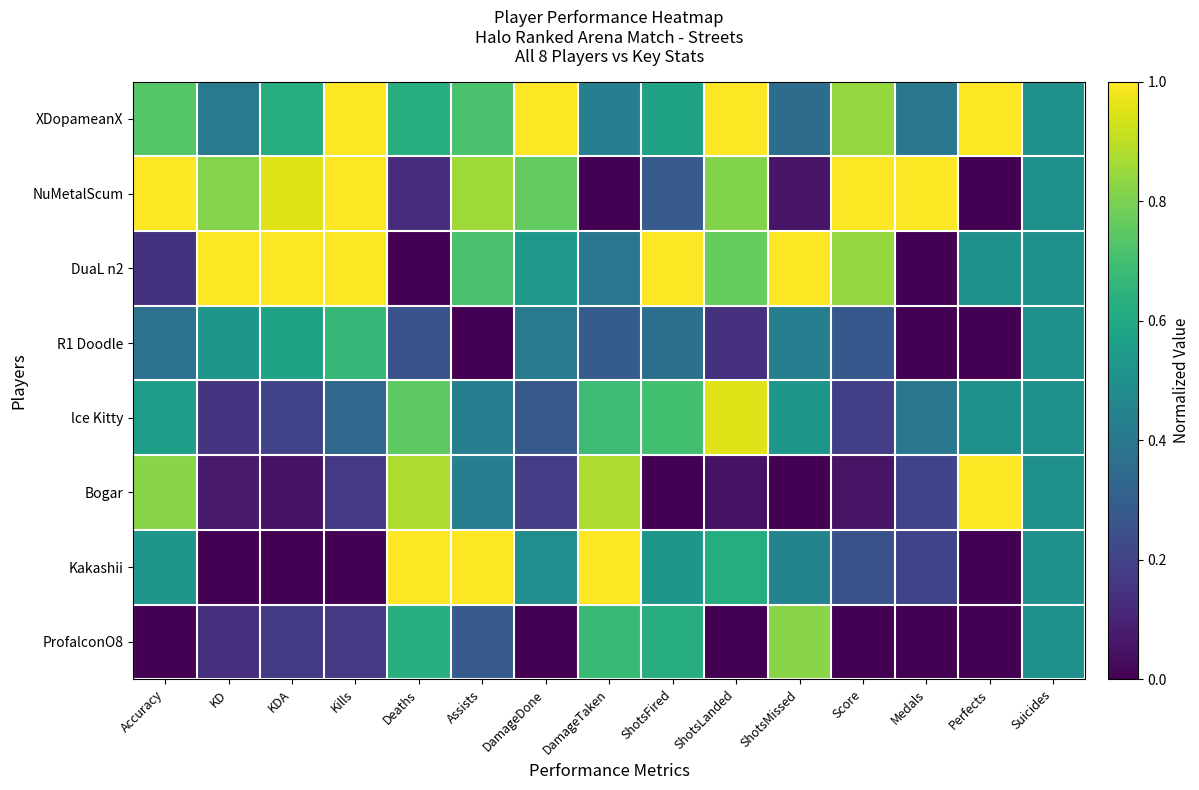

Reading left to right, list all the values displayed in this chart.

XDopameanX: Accuracy=0.7	KD=0.4	KDA=0.6	Kills=1.0	Deaths=0.6	Assists=0.7	DamageDone=1.0	DamageTaken=0.4	ShotsFired=0.6	ShotsLanded=1.0	ShotsMissed=0.4	Score=0.8	Medals=0.4	Perfects=1.0	Suicides=0.5
NuMetalScum: Accuracy=1.0	KD=0.8	KDA=0.9	Kills=1.0	Deaths=0.1	Assists=0.9	DamageDone=0.8	DamageTaken=0.0	ShotsFired=0.3	ShotsLanded=0.8	ShotsMissed=0.1	Score=1.0	Medals=1.0	Perfects=0.0	Suicides=0.5
DuaL n2: Accuracy=0.1	KD=1.0	KDA=1.0	Kills=1.0	Deaths=0.0	Assists=0.7	DamageDone=0.5	DamageTaken=0.4	ShotsFired=1.0	ShotsLanded=0.8	ShotsMissed=1.0	Score=0.8	Medals=0.0	Perfects=0.5	Suicides=0.5
R1 Doodle: Accuracy=0.4	KD=0.5	KDA=0.6	Kills=0.7	Deaths=0.2	Assists=0.0	DamageDone=0.4	DamageTaken=0.3	ShotsFired=0.4	ShotsLanded=0.1	ShotsMissed=0.4	Score=0.3	Medals=0.0	Perfects=0.0	Suicides=0.5
lce Kitty: Accuracy=0.6	KD=0.1	KDA=0.2	Kills=0.3	Deaths=0.8	Assists=0.4	DamageDone=0.3	DamageTaken=0.7	ShotsFired=0.7	ShotsLanded=1.0	ShotsMissed=0.5	Score=0.2	Medals=0.4	Perfects=0.5	Suicides=0.5
Bogar: Accuracy=0.8	KD=0.1	KDA=0.1	Kills=0.2	Deaths=0.9	Assists=0.4	DamageDone=0.2	DamageTaken=0.9	ShotsFired=0.0	ShotsLanded=0.0	ShotsMissed=0.0	Score=0.1	Medals=0.2	Perfects=1.0	Suicides=0.5
Kakashii: Accuracy=0.5	KD=0.0	KDA=0.0	Kills=0.0	Deaths=1.0	Assists=1.0	DamageDone=0.5	DamageTaken=1.0	ShotsFired=0.5	ShotsLanded=0.6	ShotsMissed=0.5	Score=0.2	Medals=0.2	Perfects=0.0	Suicides=0.5
ProfalconO8: Accuracy=0.0	KD=0.1	KDA=0.2	Kills=0.2	Deaths=0.6	Assists=0.3	DamageDone=0.0	DamageTaken=0.7	ShotsFired=0.6	ShotsLanded=0.0	ShotsMissed=0.8	Score=0.0	Medals=0.0	Perfects=0.0	Suicides=0.5